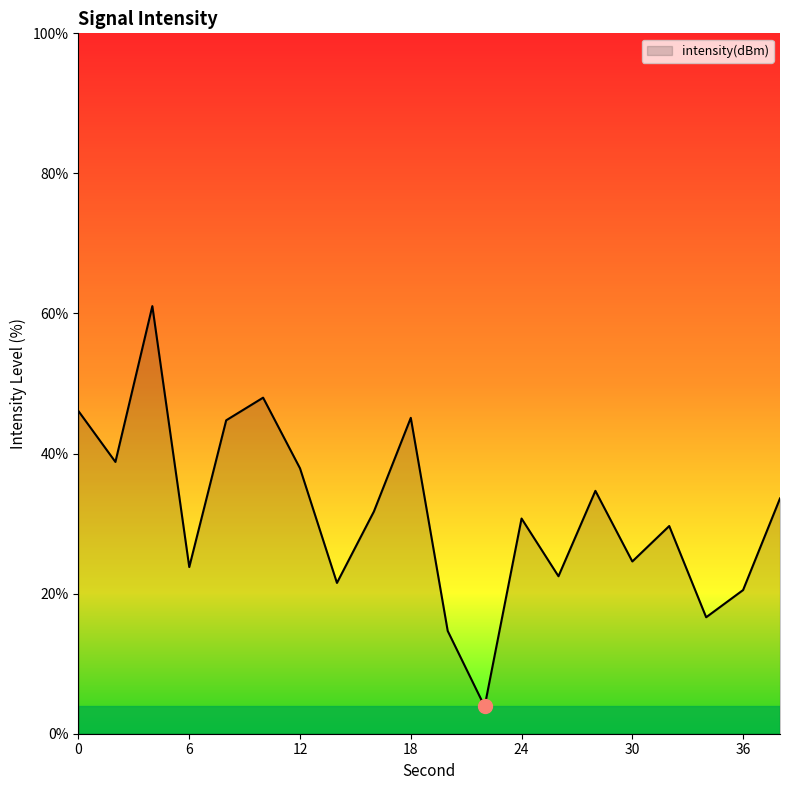

What is the smallest value displayed?

3.9